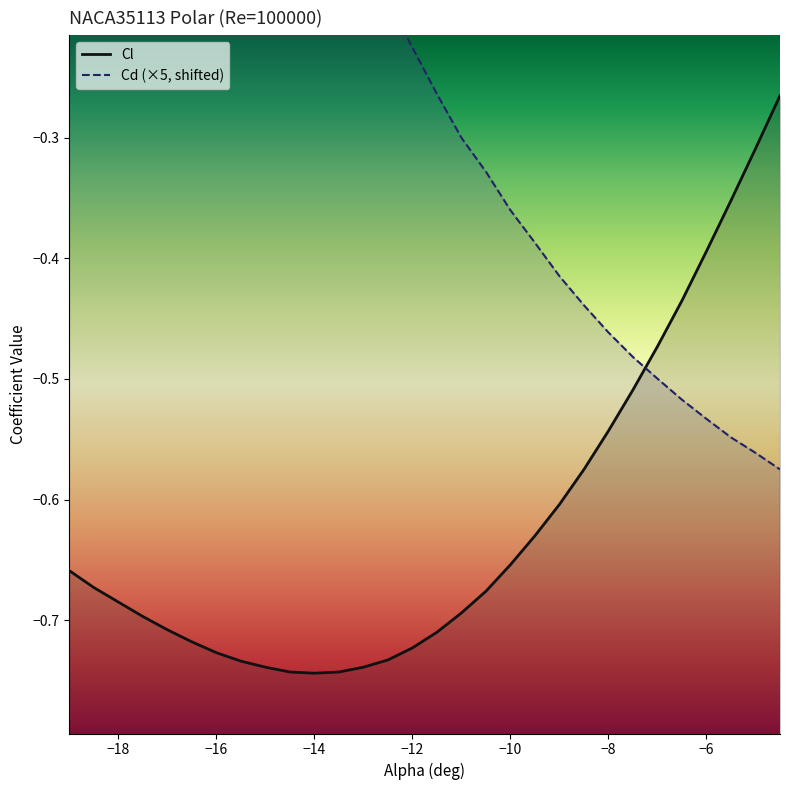

Reading right to left, what are all the values shown in this chart?

Cl: -0.3	-0.3	-0.4	-0.4	-0.4	-0.5	-0.5	-0.5	-0.6	-0.6	-0.6	-0.7	-0.7	-0.7	-0.7	-0.7	-0.7	-0.7	-0.7	-0.7	-0.7	-0.7	-0.7	-0.7	-0.7	-0.7	-0.7	-0.7	-0.7	-0.7
Cd (×5, shifted): -0.6	-0.6	-0.5	-0.5	-0.5	-0.5	-0.5	-0.5	-0.4	-0.4	-0.4	-0.4	-0.3	-0.3	-0.3	-0.2	-0.2	-0.1	-0.1	-0.1	-0.0	0.1	0.1	0.2	0.2	0.3	0.4	0.4	0.5	0.6